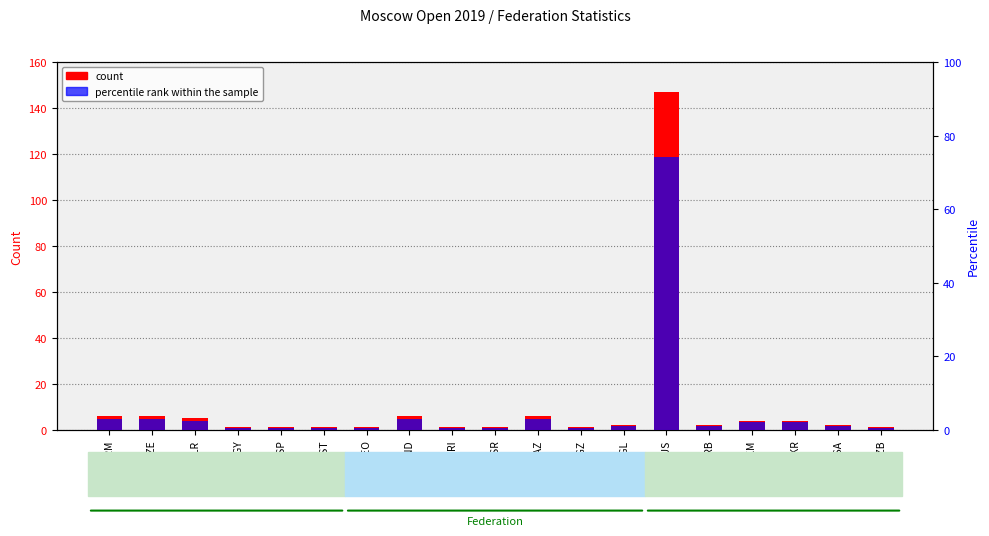

Does the chart contain any negative values?

No